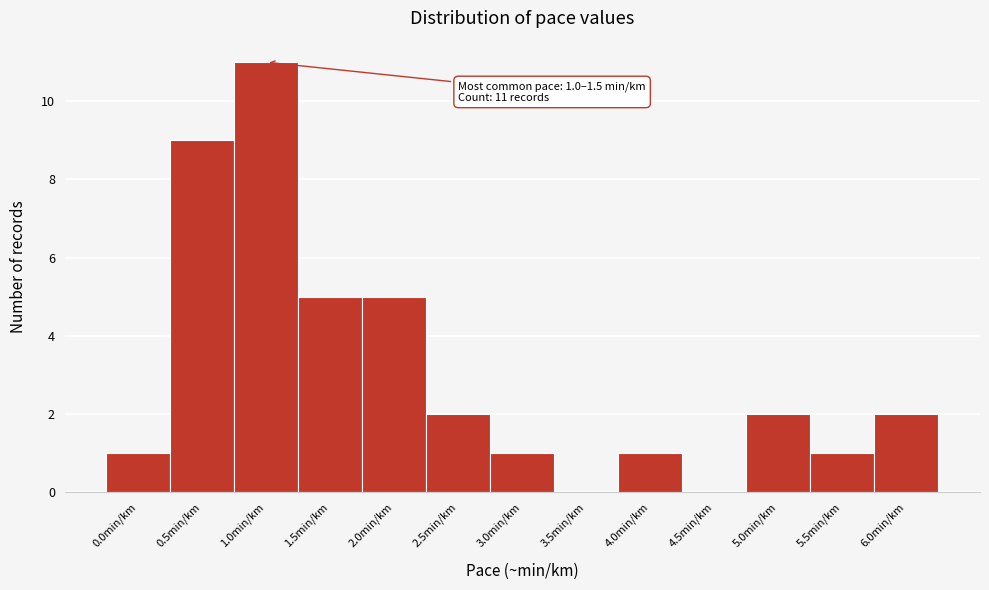

Reading right to left, extract all data points from this chart.

6.0min/km=2	5.5min/km=1	5.0min/km=2	4.5min/km=0	4.0min/km=1	3.5min/km=0	3.0min/km=1	2.5min/km=2	2.0min/km=5	1.5min/km=5	1.0min/km=11	0.5min/km=9	0.0min/km=1